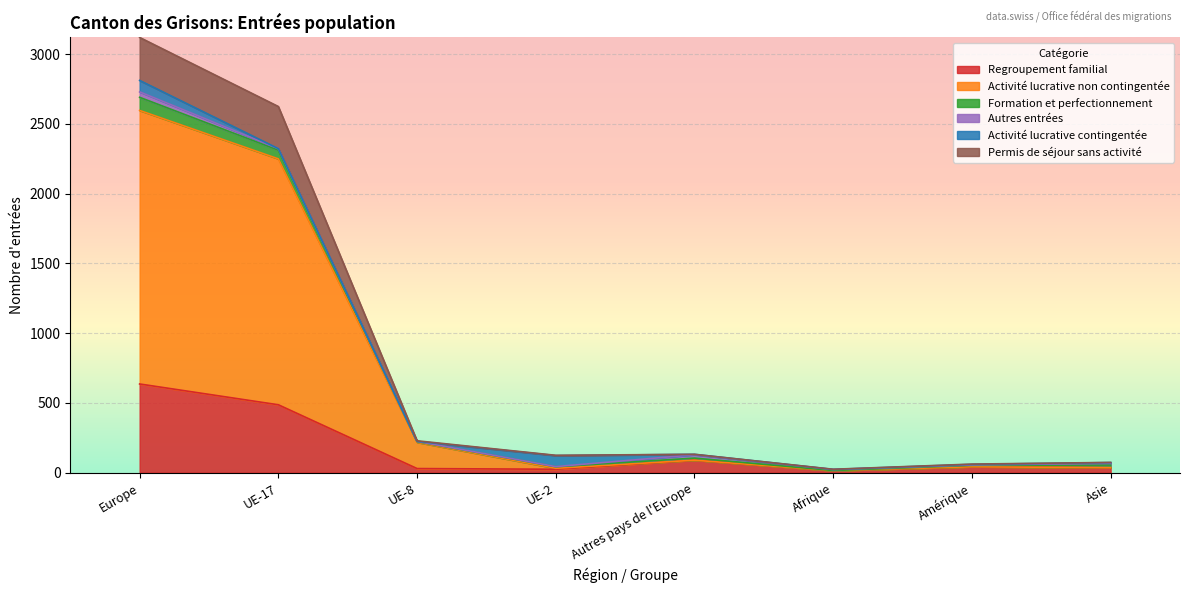

At which category does Activité lucrative non contingentée reach its first local peak?

Autres pays de l'Europe